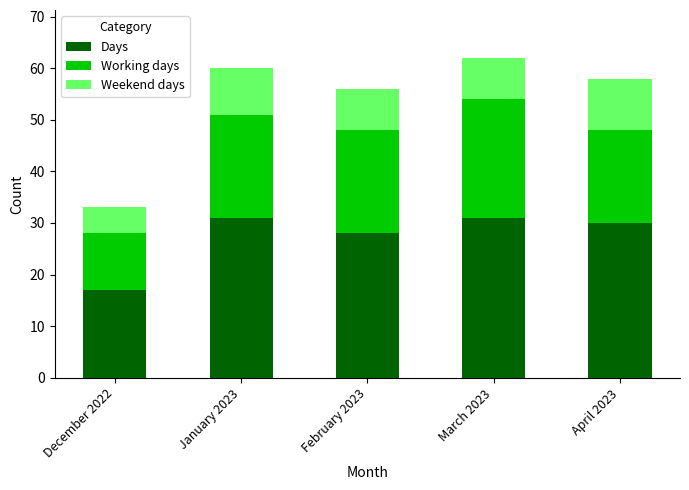

The value of Days at December 2022 is 17. True or false?

True